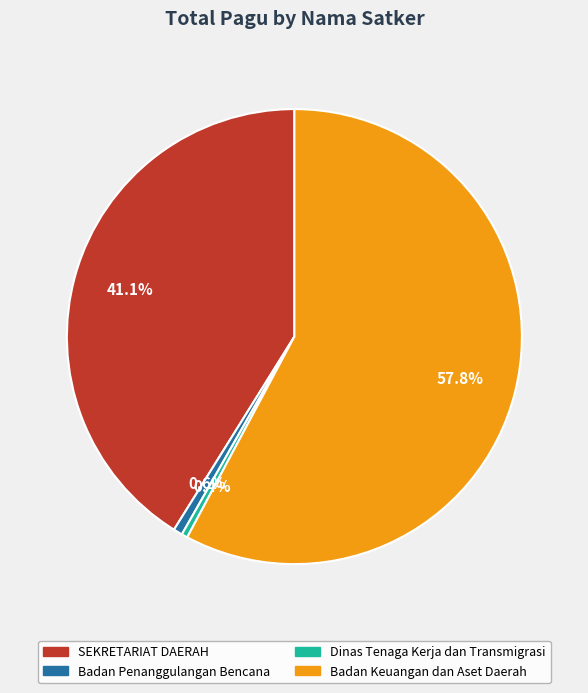

Is Badan Keuangan dan Aset Daerah the majority of the pie?

Yes